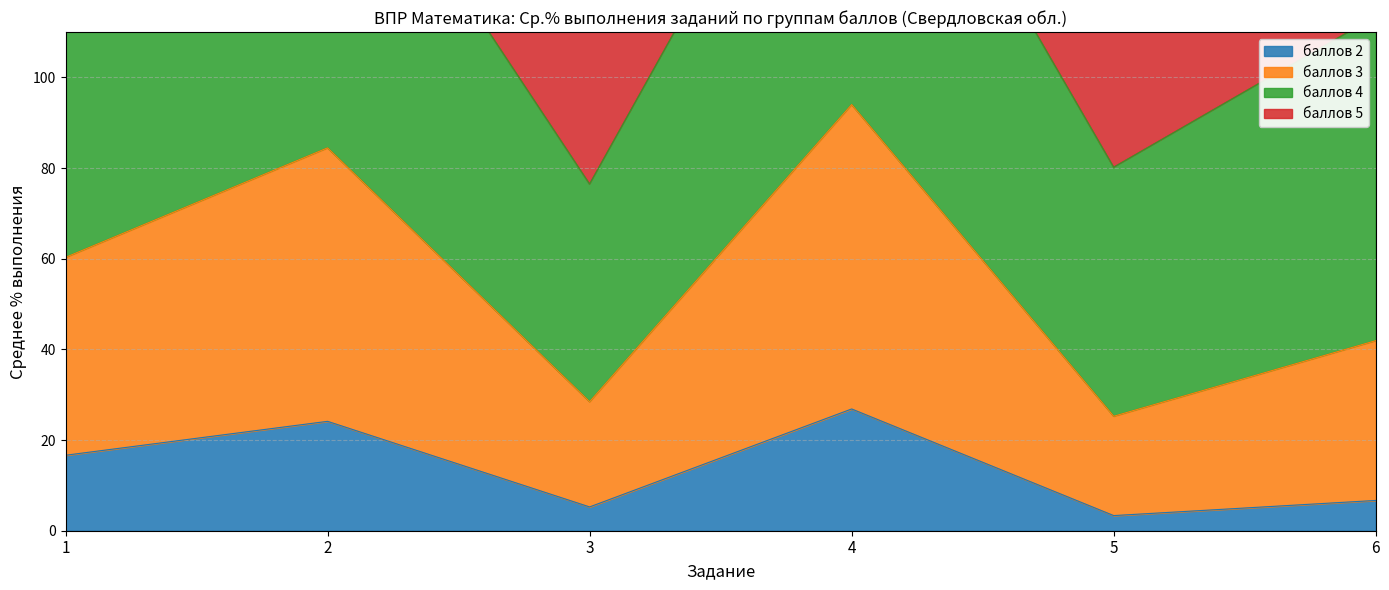

The value of баллов 2 at 5 is 3.3. True or false?

True